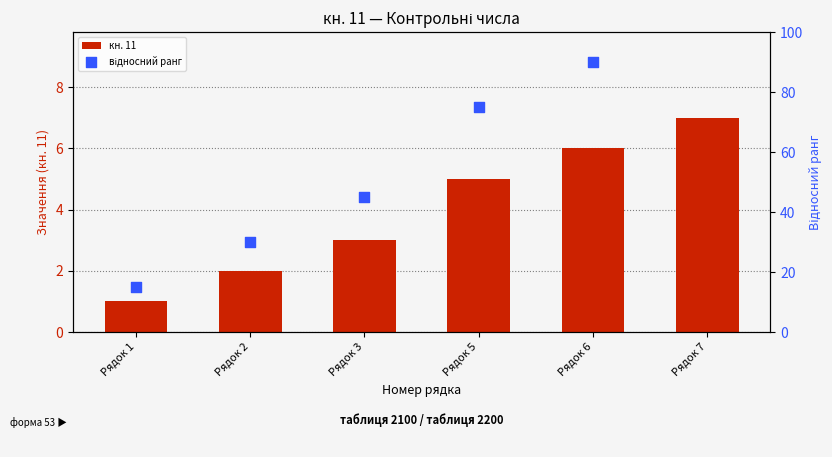

At which category is the sum across all series the highest?

Рядок 7